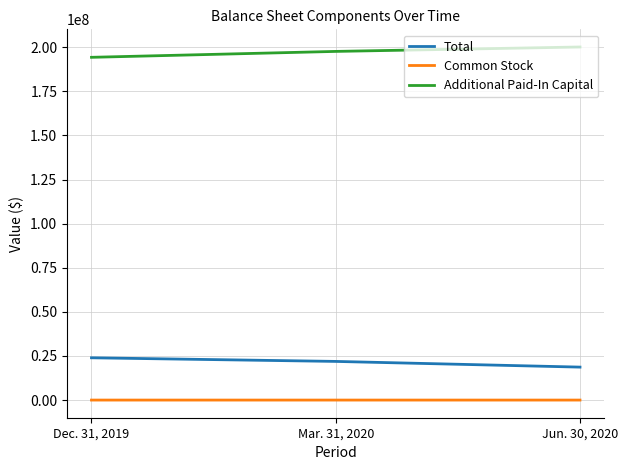

Which category has the lowest value in the Additional Paid-In Capital series?

Dec. 31, 2019